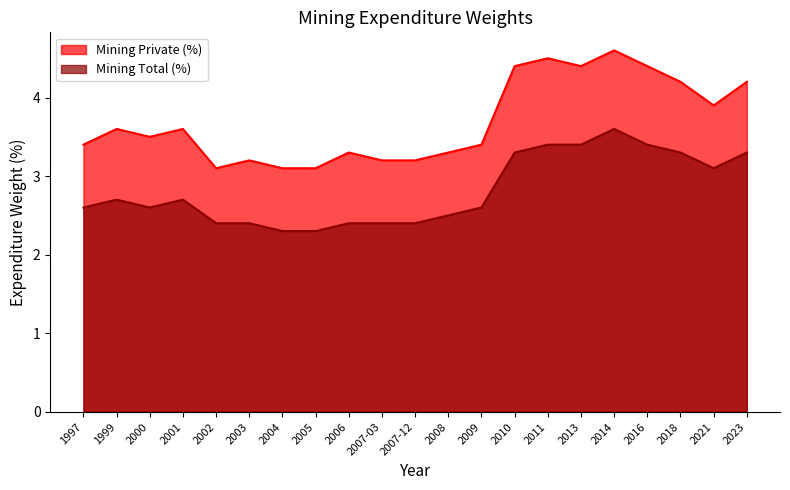

Which series has the widest spread of values?

Mining Private (%)